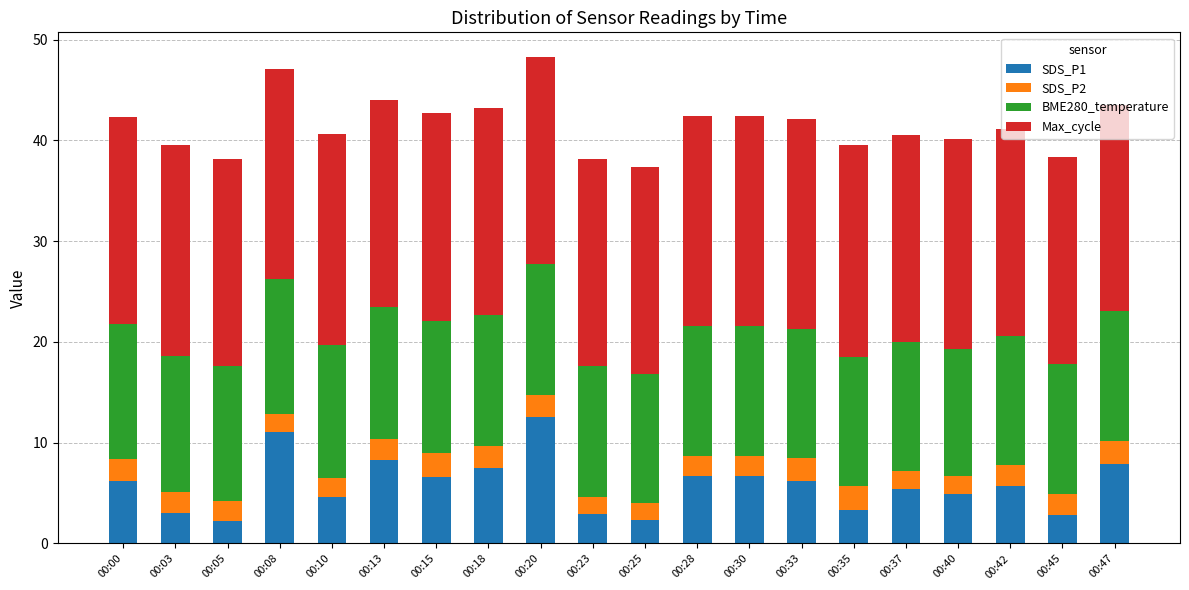

What is the maximum value for SDS_P1?

12.5